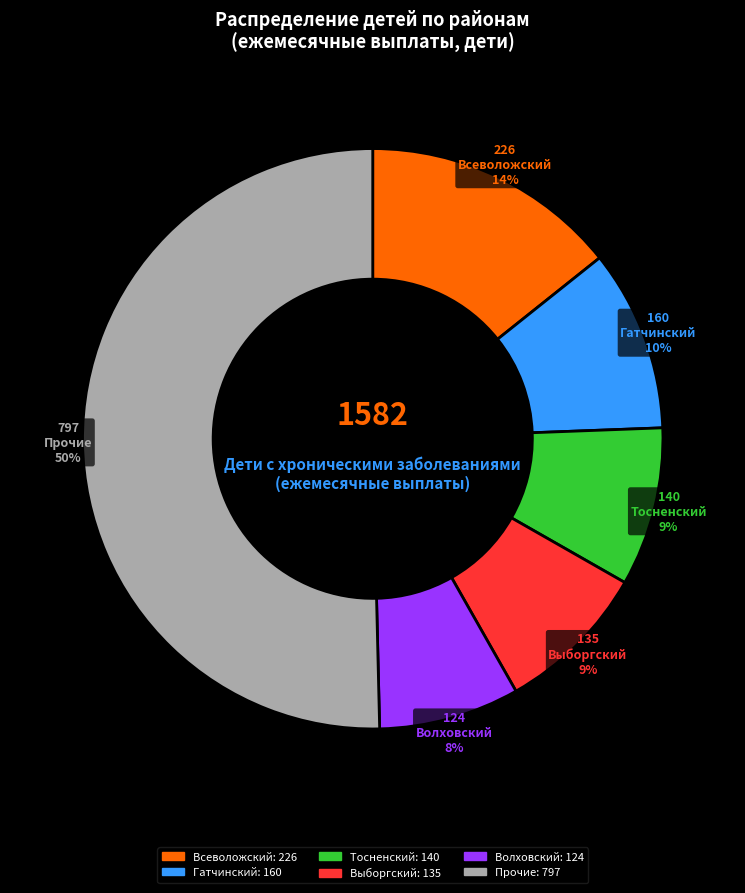

To the nearest percent, what is the average slice percentage?

17%